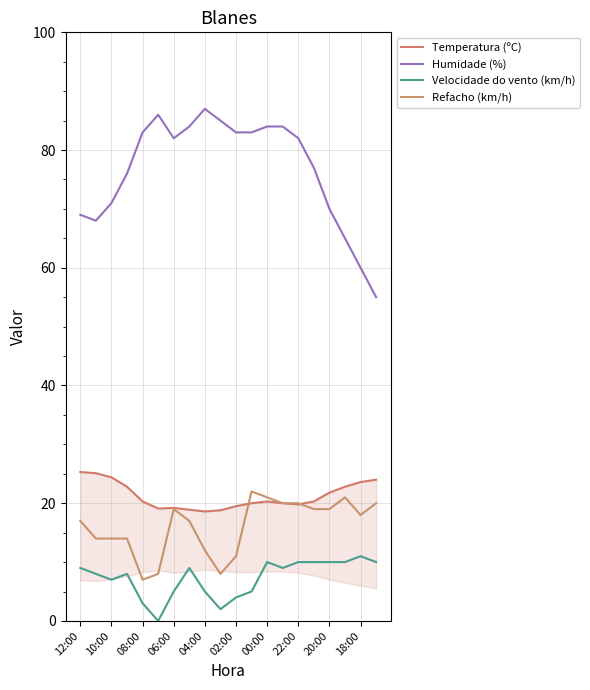

Which category has the highest value in the Temperatura (ºC) series?

12:00